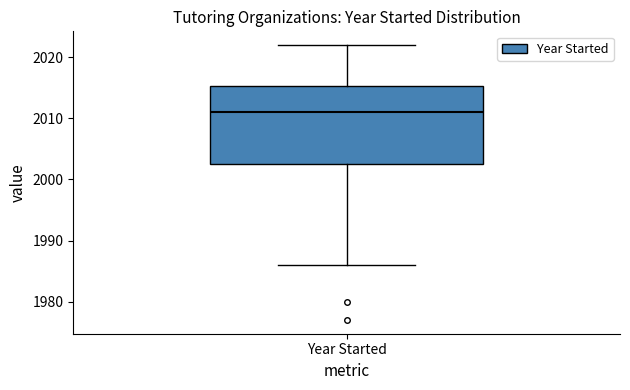

Where does the upper whisker of the box for Year Started end on the y-axis? The values are not printed on the chart, so give them approximately, as read against the axis.

2022